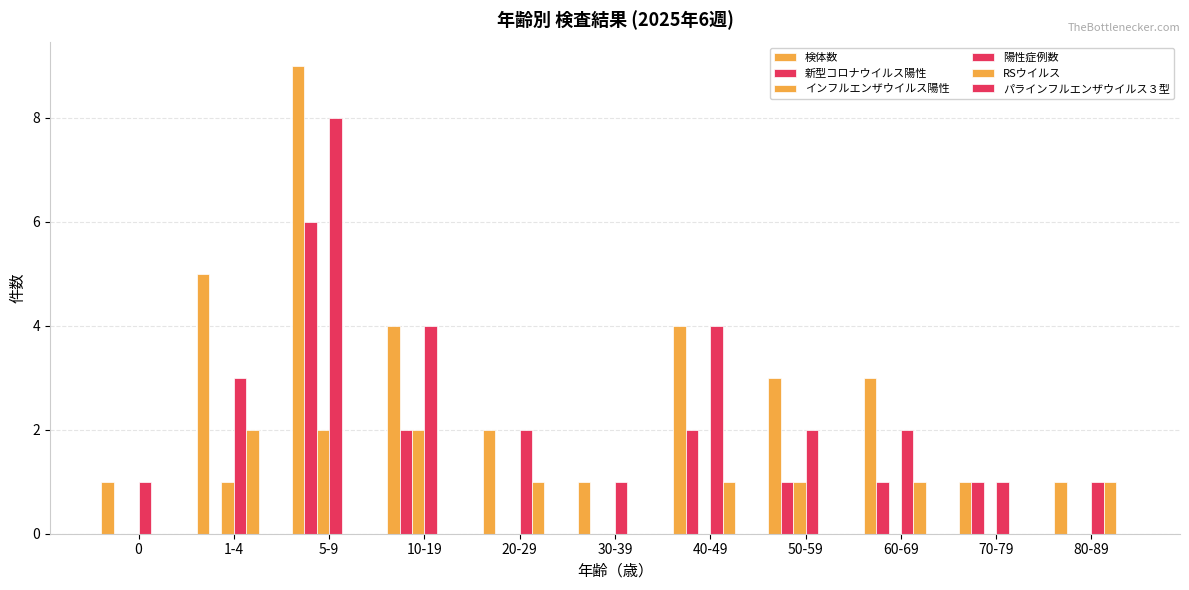

Reading left to right, list all the values displayed in this chart.

検体数: 0=1	1-4=5	5-9=9	10-19=4	20-29=2	30-39=1	40-49=4	50-59=3	60-69=3	70-79=1	80-89=1
新型コロナウイルス陽性: 0=0	1-4=0	5-9=6	10-19=2	20-29=0	30-39=0	40-49=2	50-59=1	60-69=1	70-79=1	80-89=0
インフルエンザウイルス陽性: 0=0	1-4=1	5-9=2	10-19=2	20-29=0	30-39=0	40-49=0	50-59=1	60-69=0	70-79=0	80-89=0
陽性症例数: 0=1	1-4=3	5-9=8	10-19=4	20-29=2	30-39=1	40-49=4	50-59=2	60-69=2	70-79=1	80-89=1
RSウイルス: 0=0	1-4=2	5-9=0	10-19=0	20-29=1	30-39=0	40-49=1	50-59=0	60-69=1	70-79=0	80-89=1
パラインフルエンザウイルス３型: 0=0	1-4=0	5-9=0	10-19=0	20-29=0	30-39=0	40-49=0	50-59=0	60-69=0	70-79=0	80-89=0